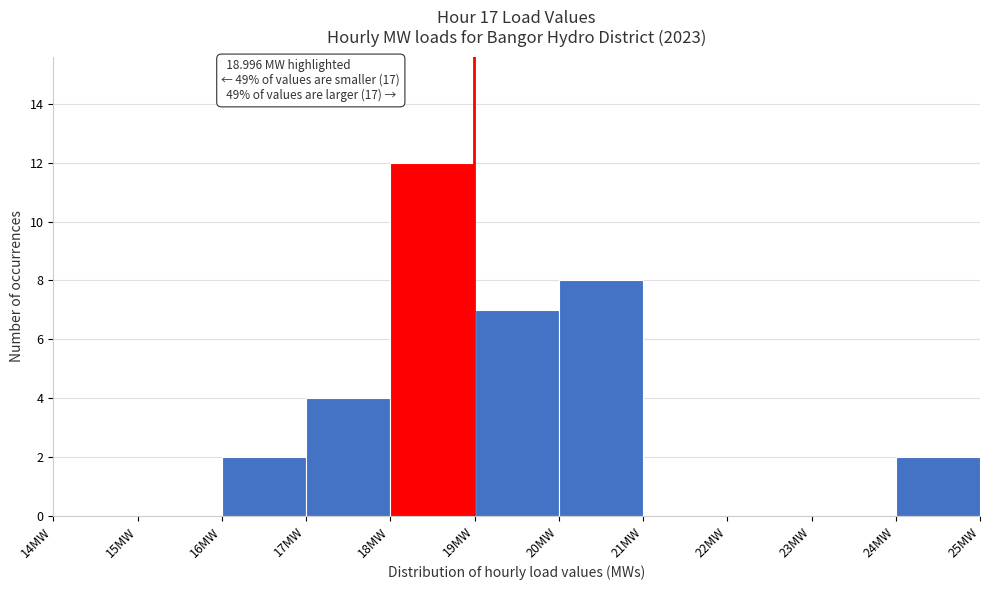

Over which range of the x-axis is the bar tallest?

18 to 19